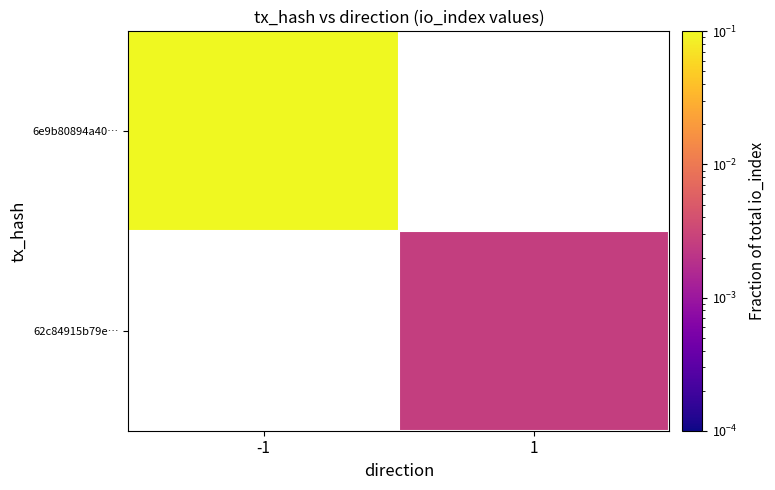

Rank the series by their maximum value, from lowest to highest.

6e9b80894a40…, 62c84915b79e…